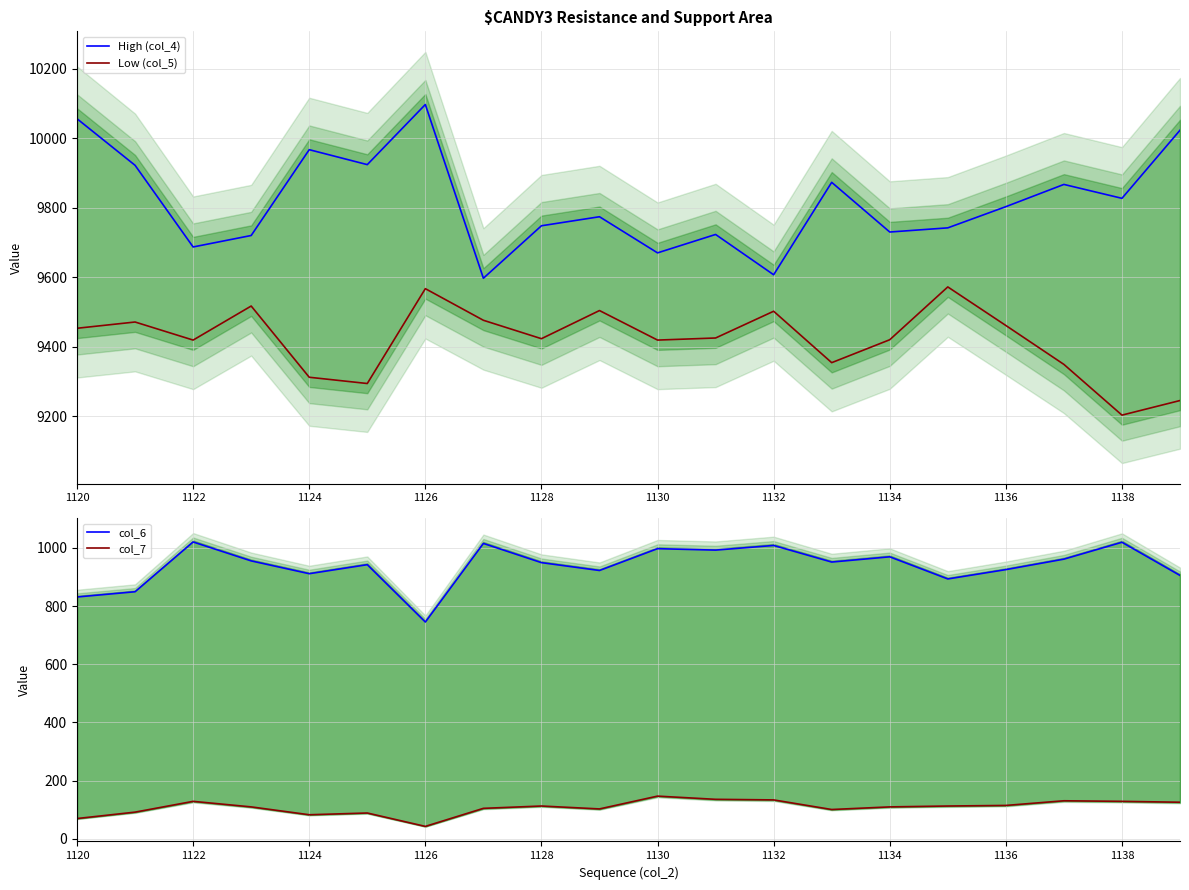

True or false: High (col_4) has a value of 14699 at 13.

False